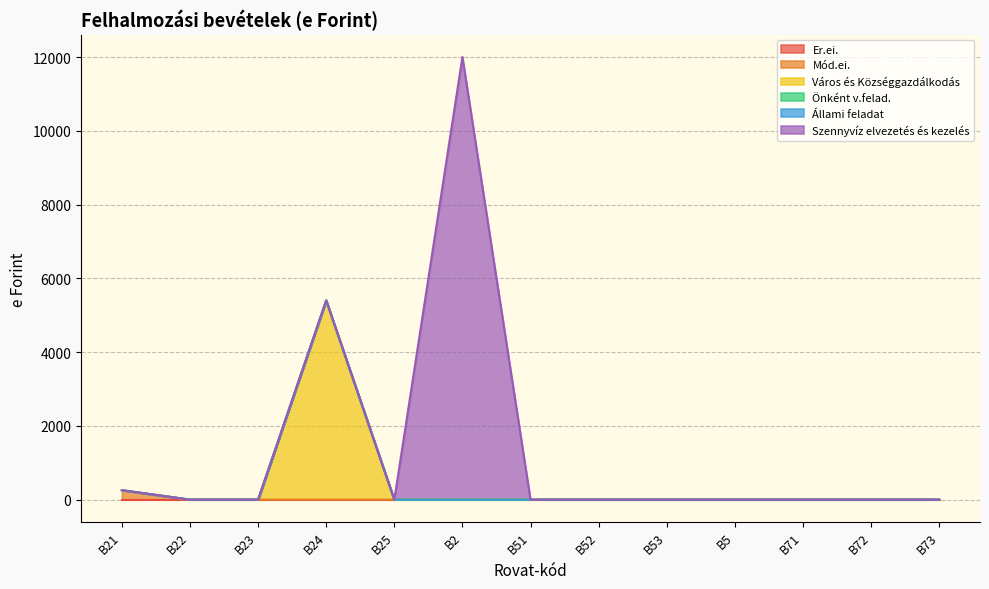

Rank the series at B52 from lowest to highest value.

Er.ei., Mód.ei., Város és Községgazdálkodás, Önként v.felad., Állami feladat, Szennyvíz elvezetés és kezelés